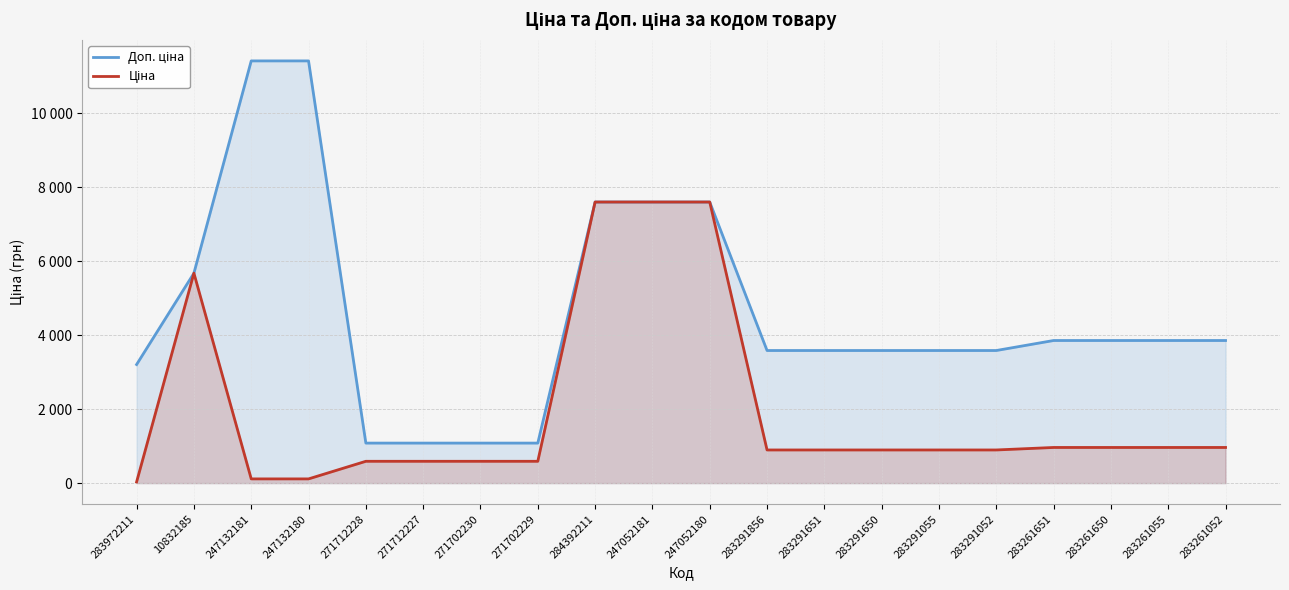

Is the value of Доп. ціна at 247052180 greater than the value of Ціна at 247132180?

Yes